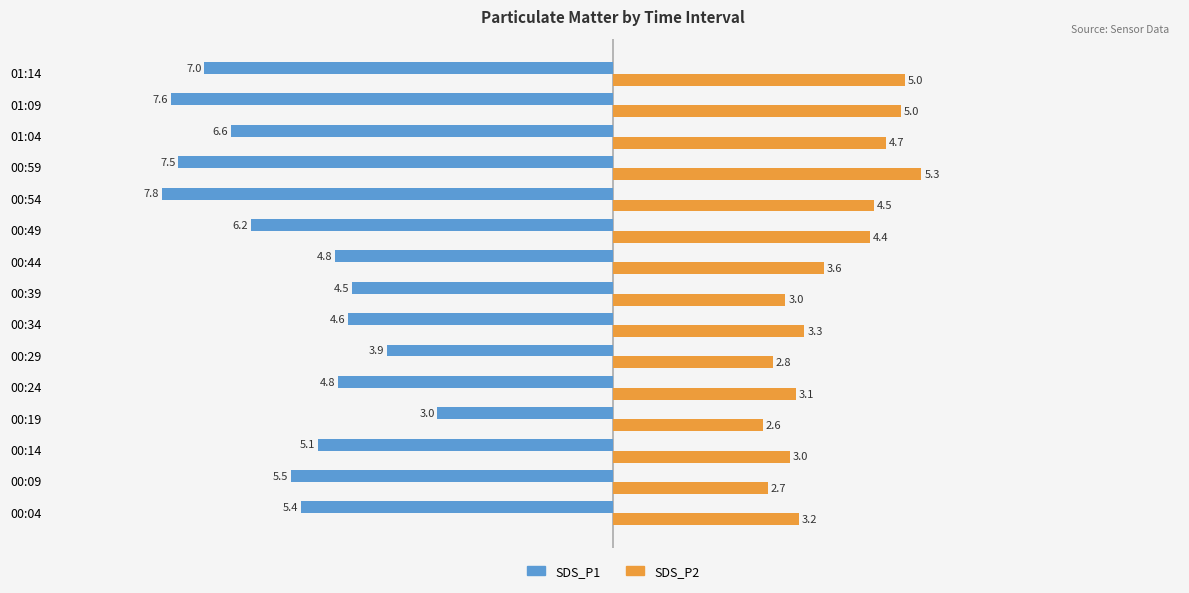

What is the difference between the second highest and minimum values in the SDS_P1 series?

3.9